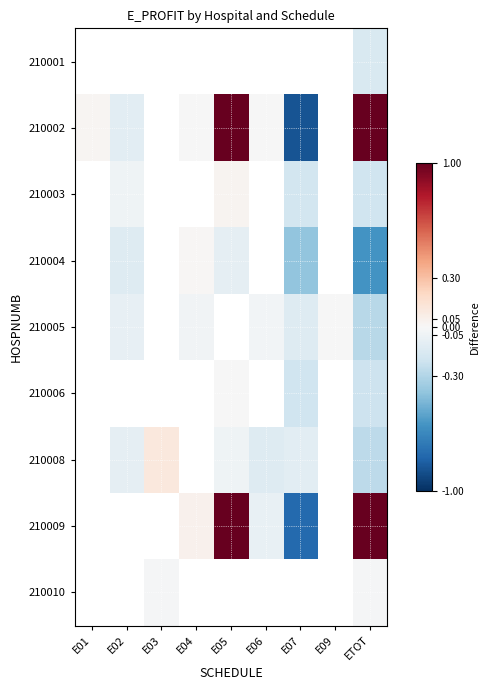

What is the smallest value displayed?

-8633.8